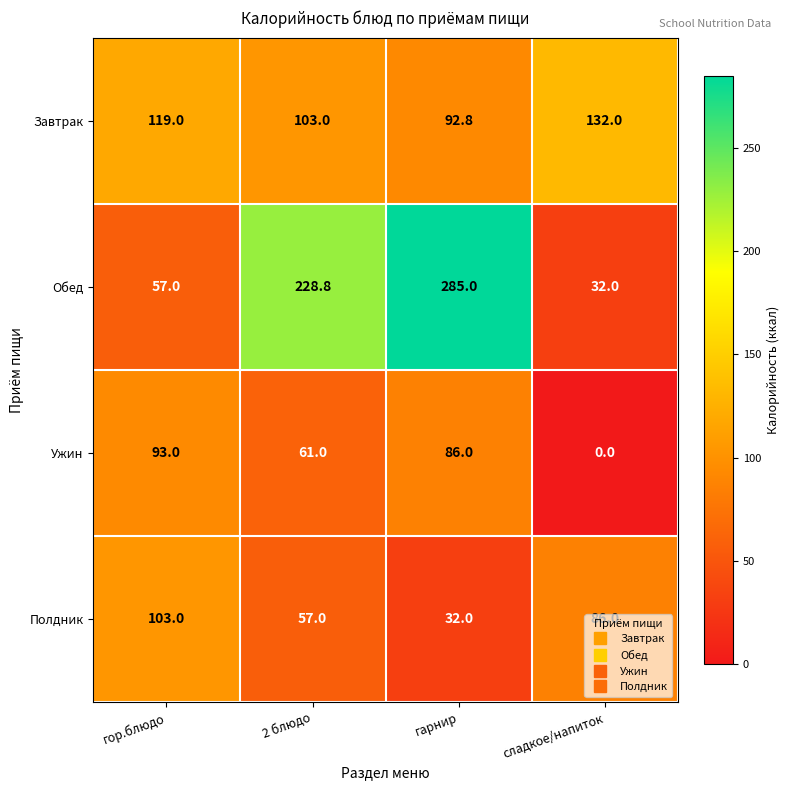

Rank the series at 2 блюдо from lowest to highest value.

Полдник, Ужин, Завтрак, Обед